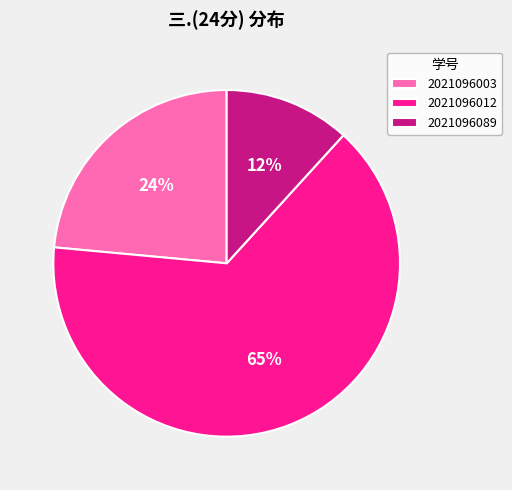

To the nearest percent, what is the combined percentage of 2021096012 and 2021096089?

76%